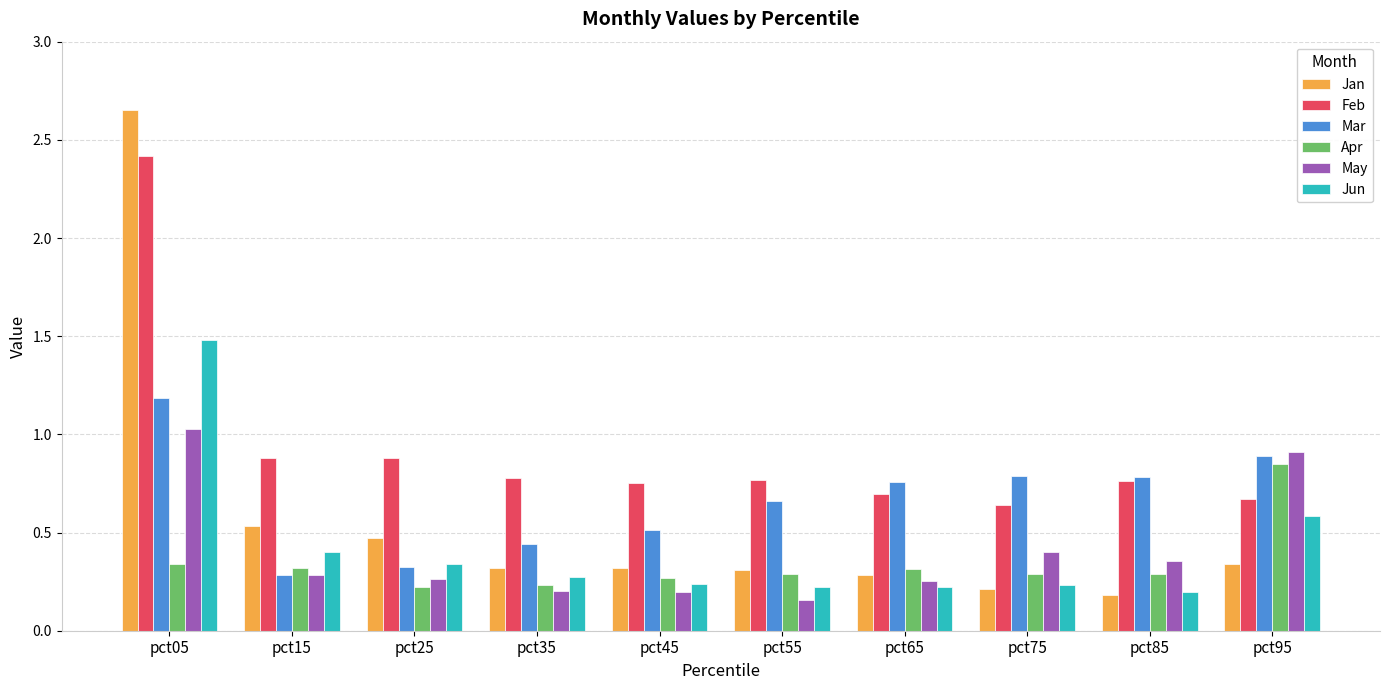

Which series changed the most between pct85 and pct95?

Apr